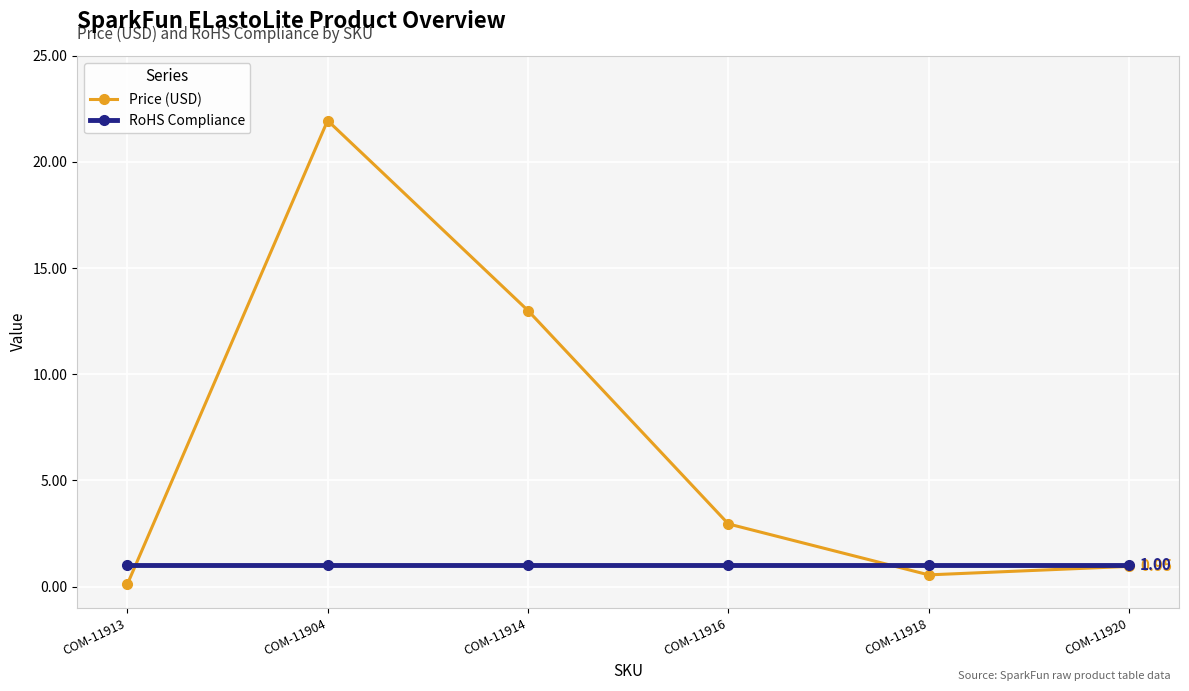

Which series changed the most between COM-11904 and COM-11914?

Price (USD)